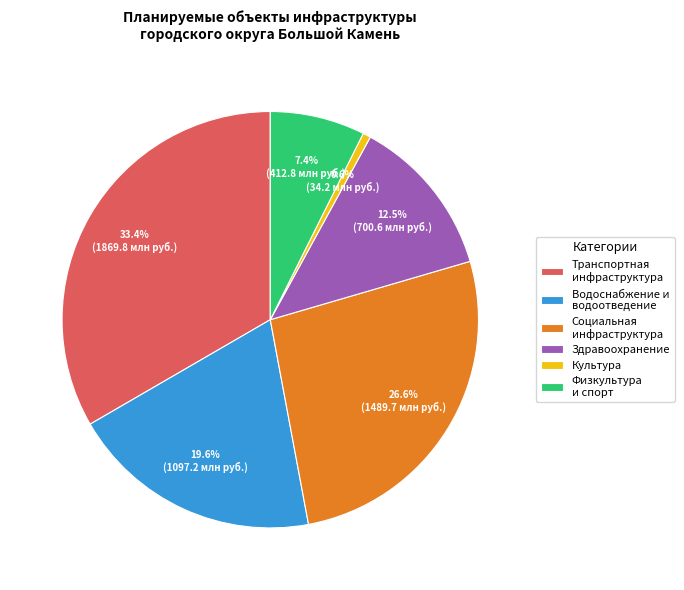

True or false: Социальная инфраструктура accounts for 32% of the total.

False